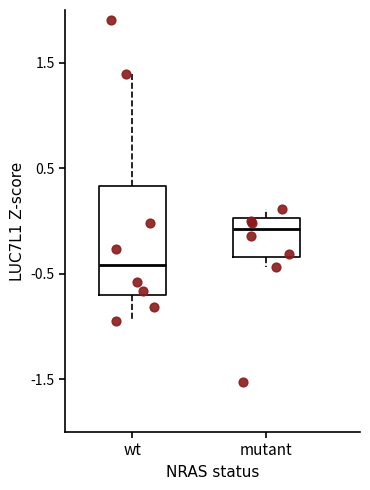

Which box has the lowest median line?

wt